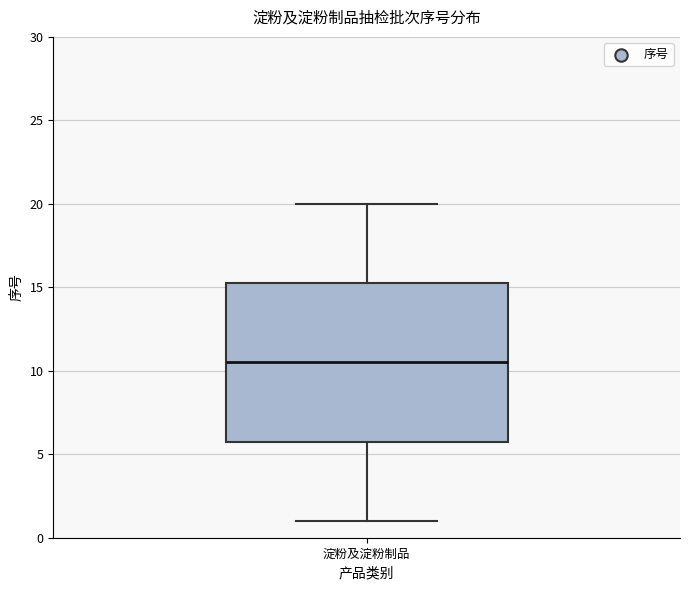

Read this box plot against the y-axis: the position of the median line, the range covered by the box, and the ends of both whiskers. The values are not printed on the chart, so give them approximately, as read against the axis.

median 10.5, box 6.0 to 15.5, whiskers 1.0 to 20.0